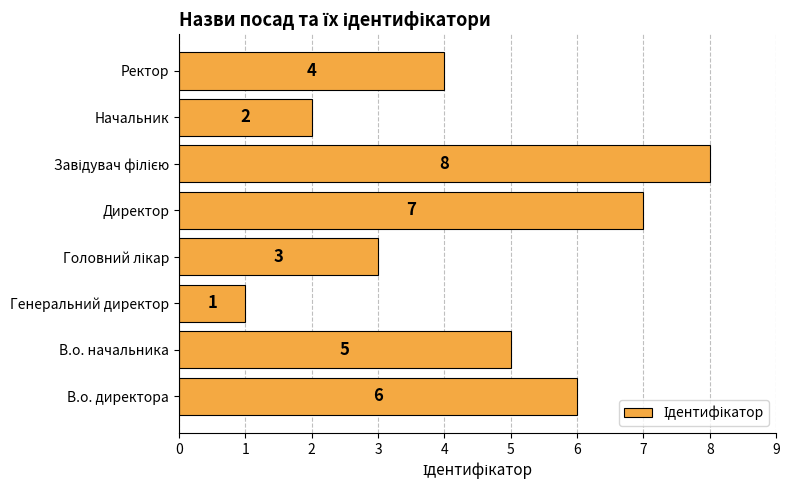

The chart shows a value of 2 at Директор. True or false?

False